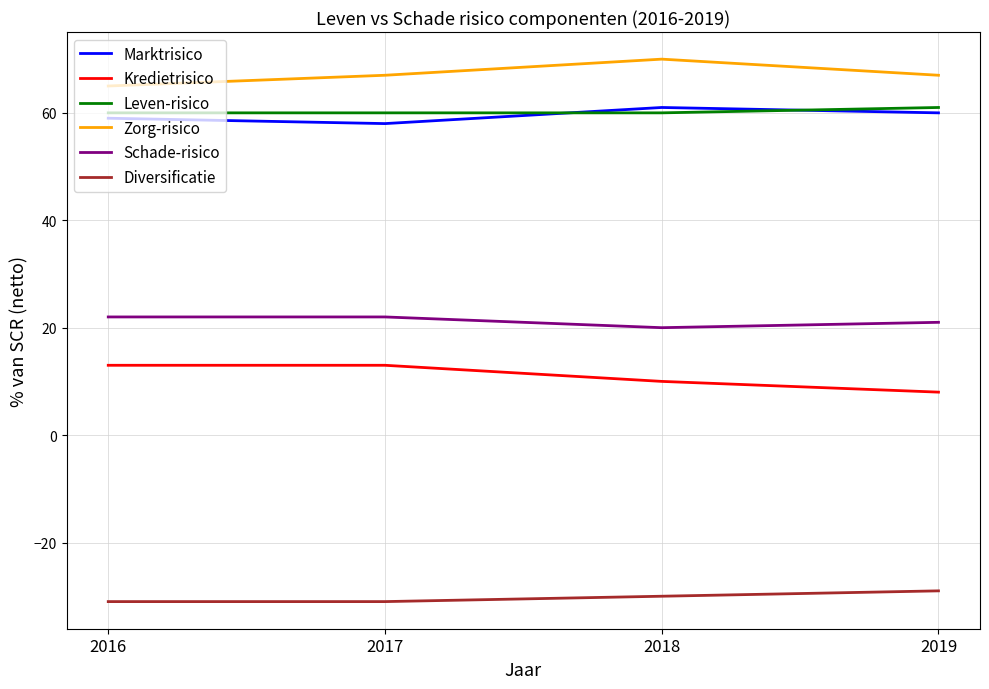

Is the value of Schade-risico at 2018 greater than the value of Zorg-risico at 2019?

No